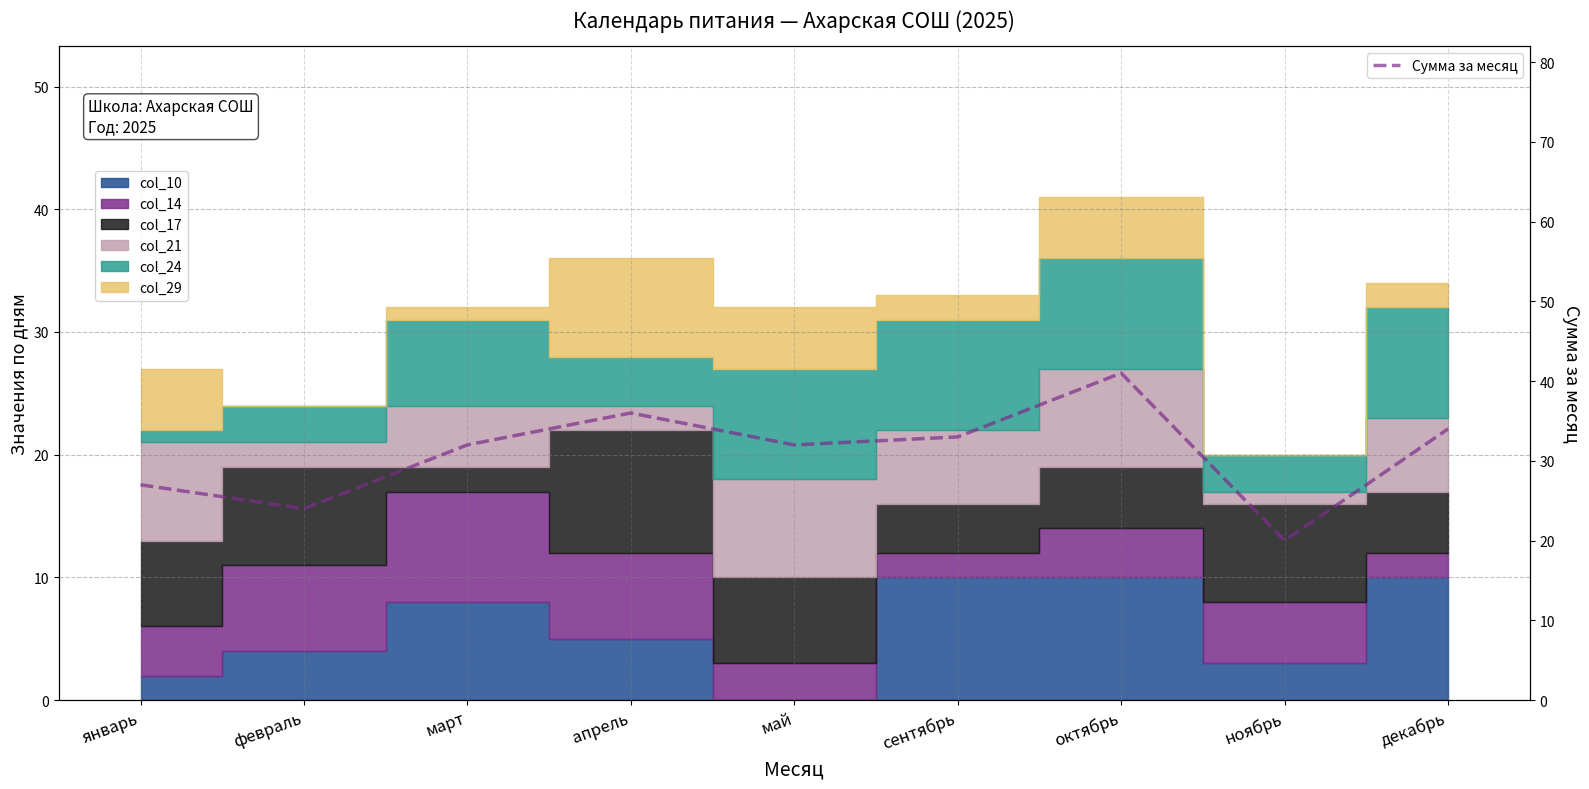

Which has a higher value, апрель or декабрь?

апрель